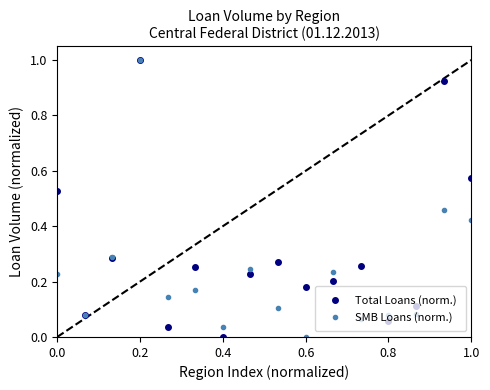

Which series has the largest total across all categories?

Total Loans (norm.)